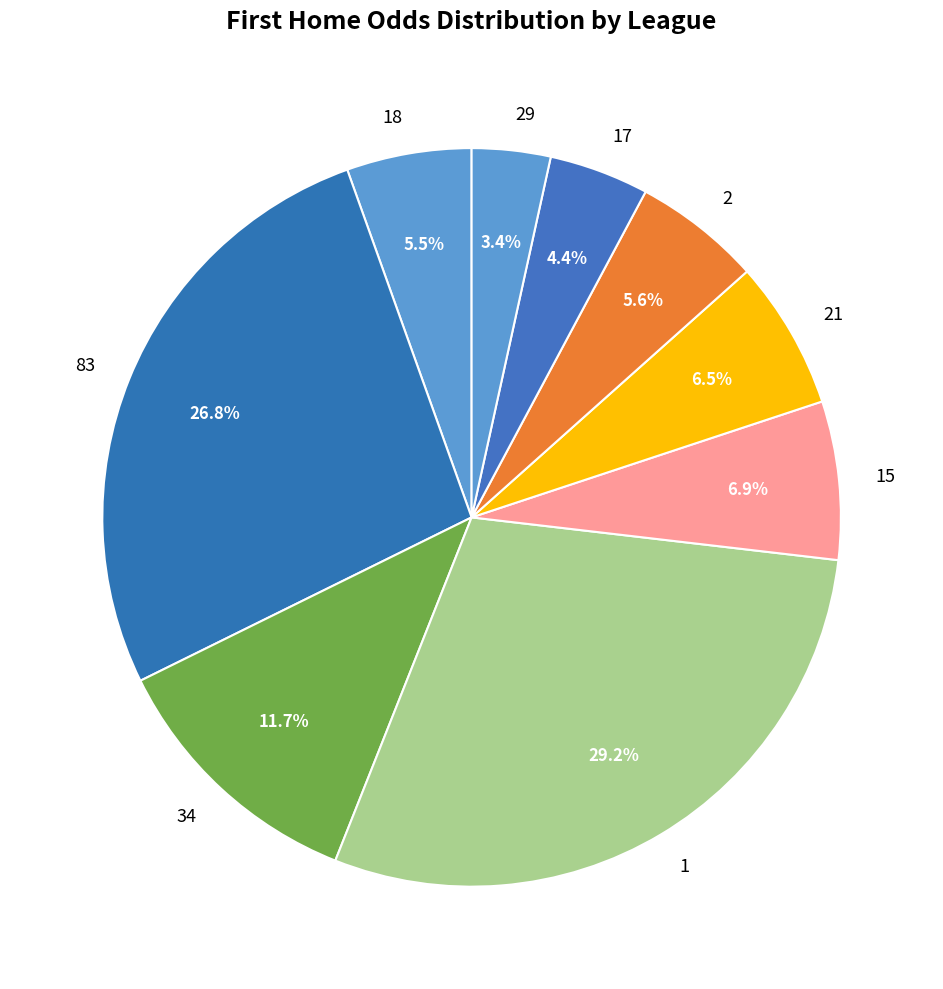

Which has a higher value, 83 or 21?

83